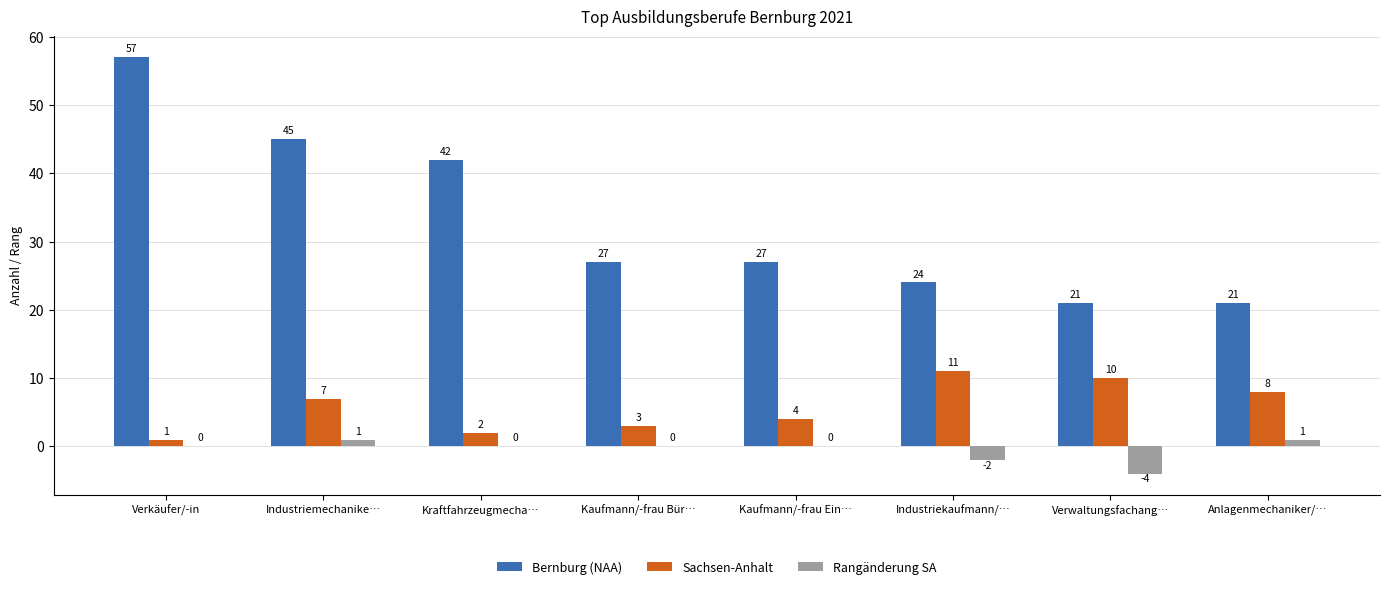

Which series changed the most between Industriemechanike… and Kaufmann/-frau Bür…?

Bernburg (NAA)